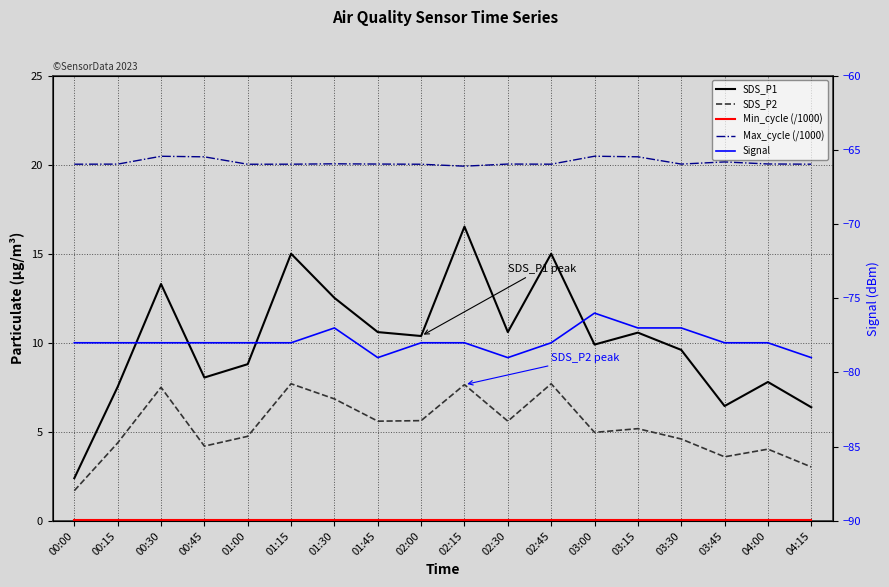

Is it true that Max_cycle (/1000) equals 20.0 at 02:45?

True